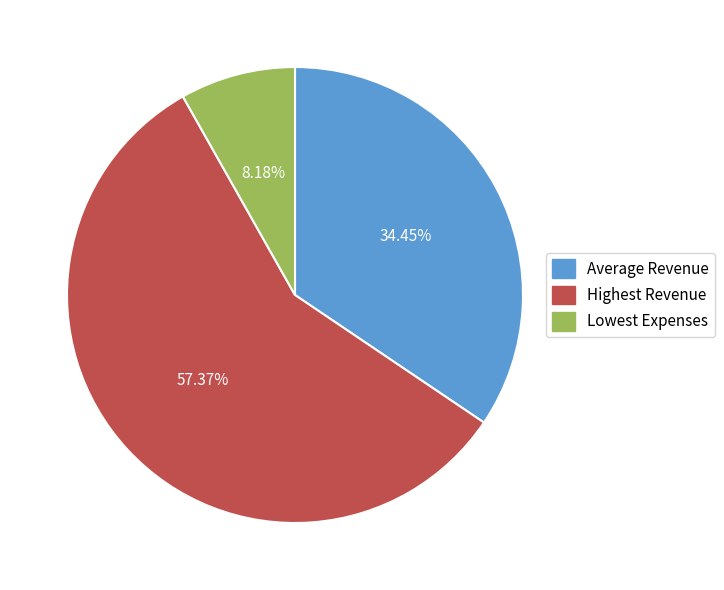

Is it true that Highest Revenue is 57% of the pie?

True